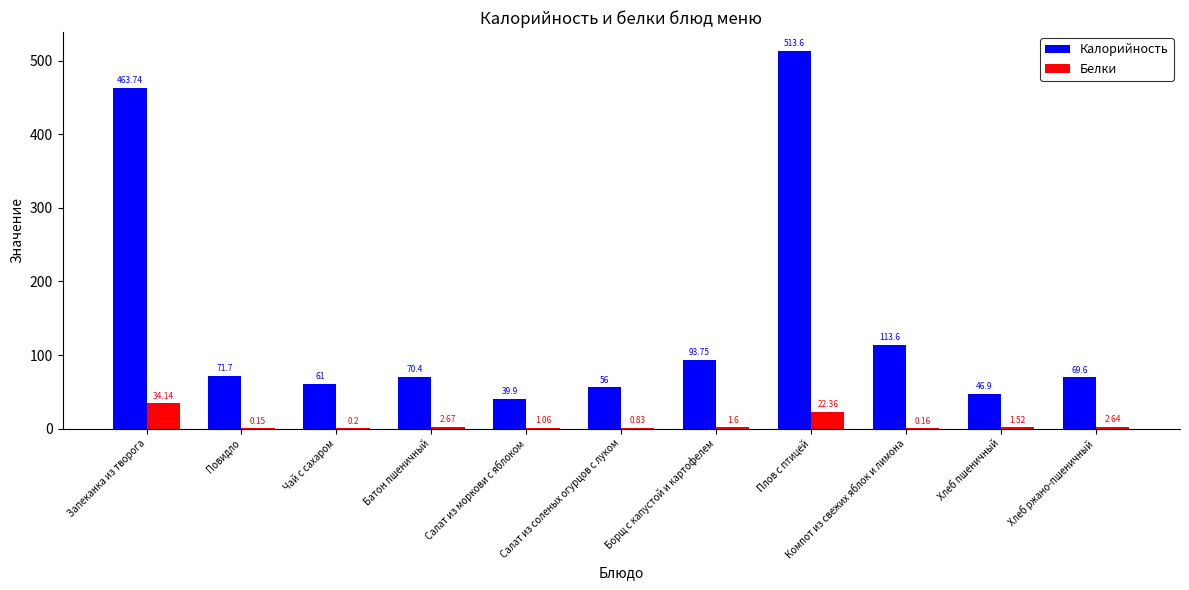

Is it true that Калорийность equals 113.6 at Компот из свежих яблок и лимона?

True